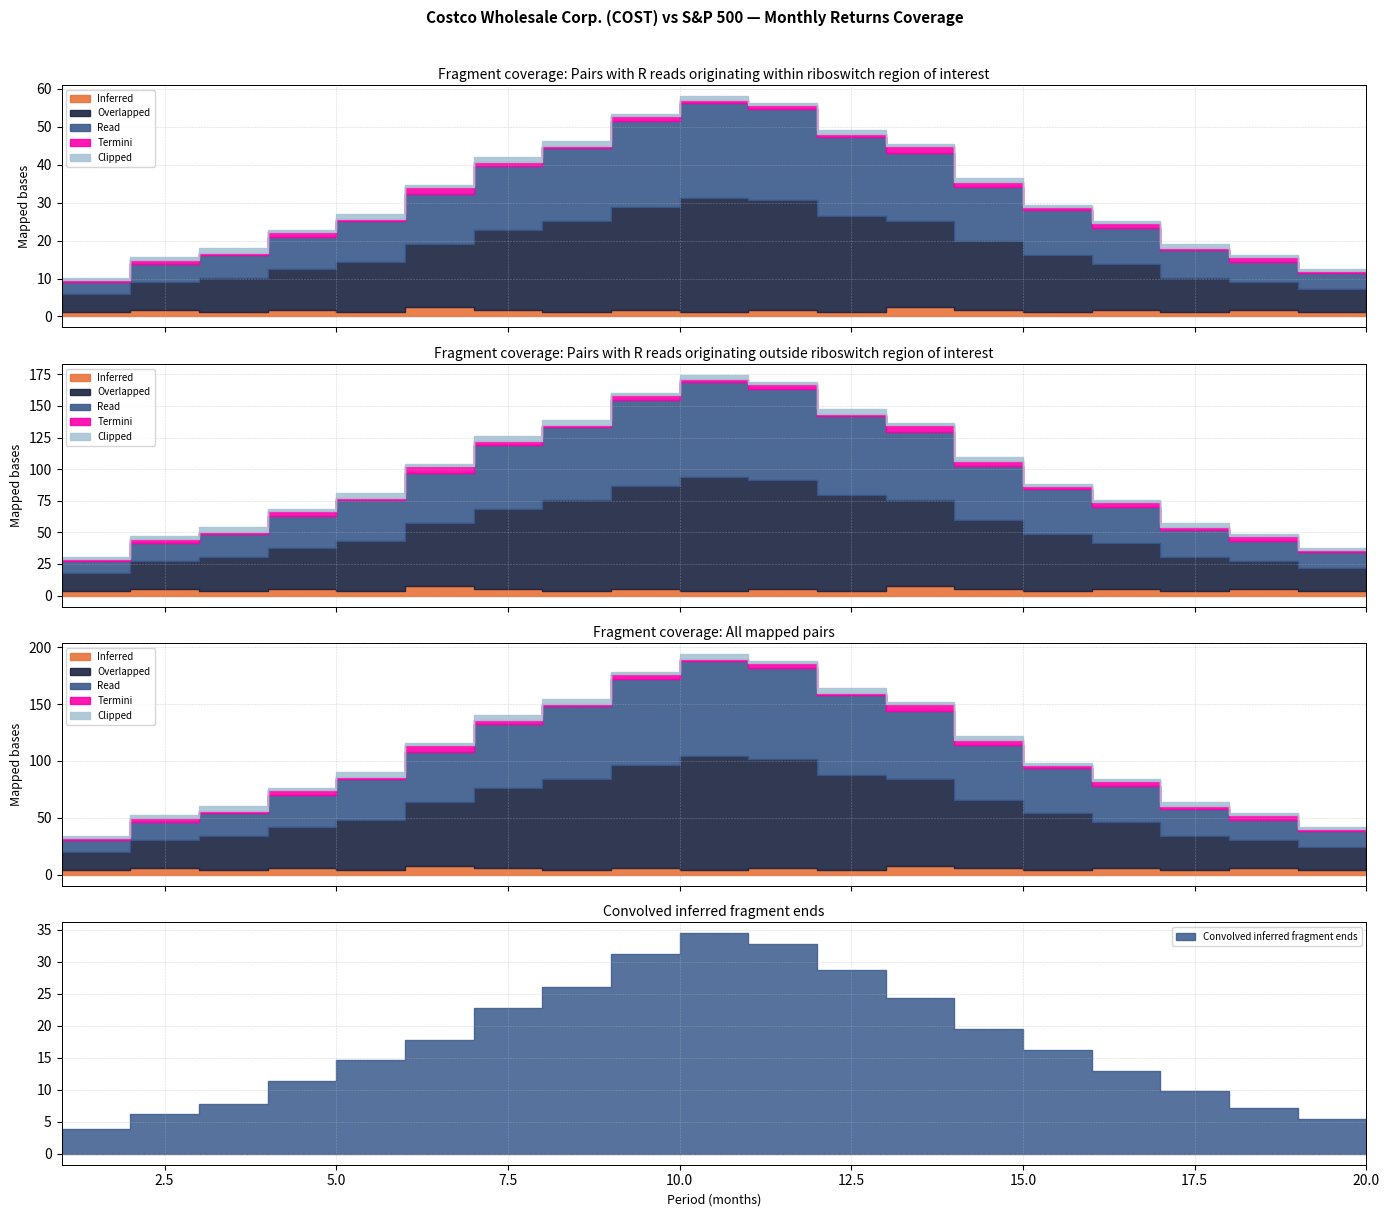

True or false: Inferred and Read intersect in this chart.

False